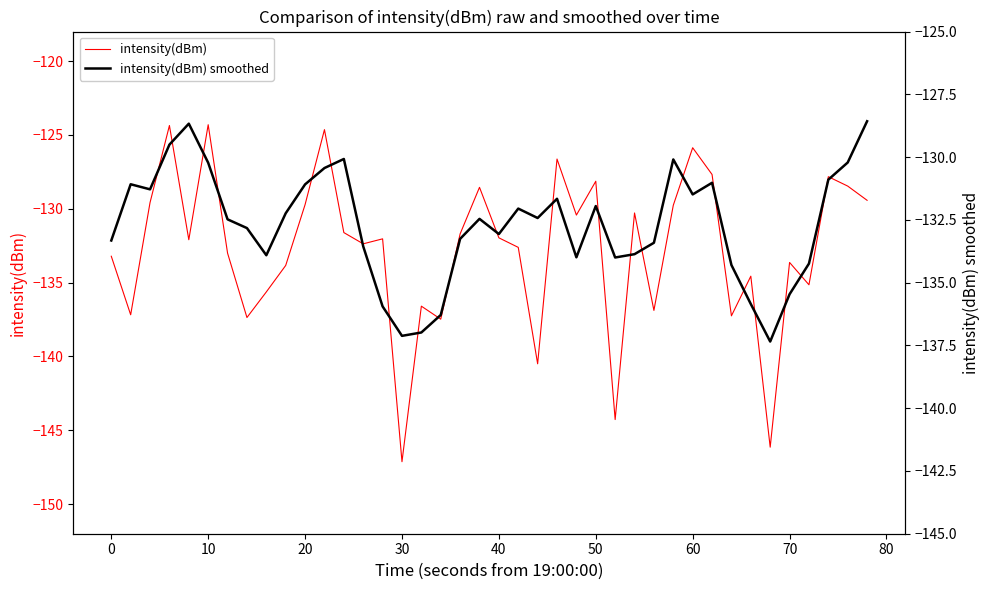

In intensity(dBm) smoothed, how many points are lower than both neighbors (excluding endpoints)?

9